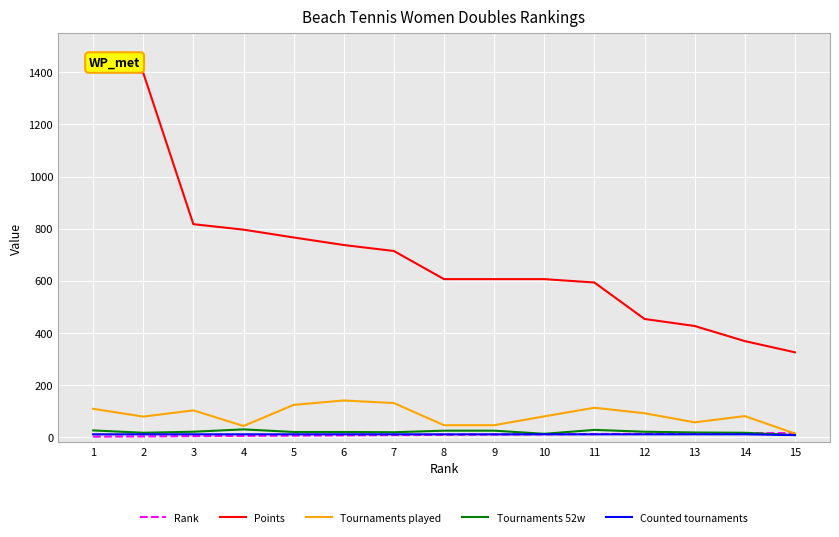

What is the minimum value for Rank?

1